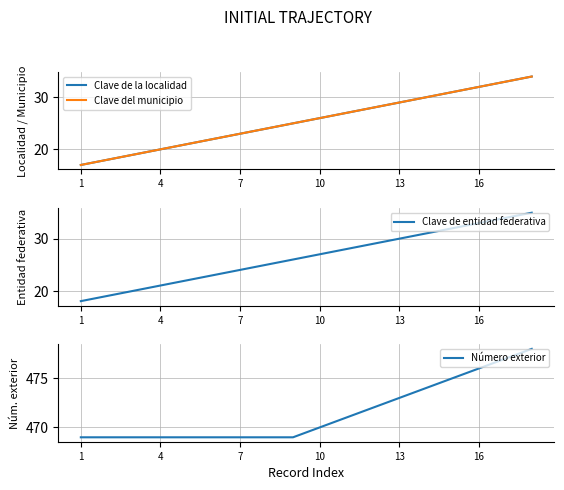

List the series in order of their peak value, highest first.

Número exterior, Clave de entidad federativa, Clave de la localidad, Clave del municipio